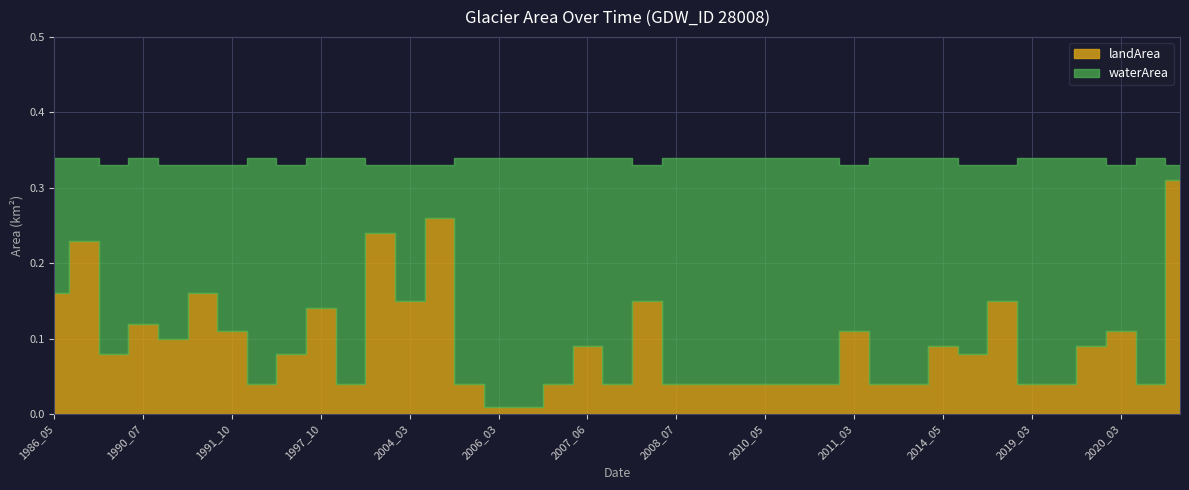

The value of waterArea at 1994_08 is 0.3. True or false?

True